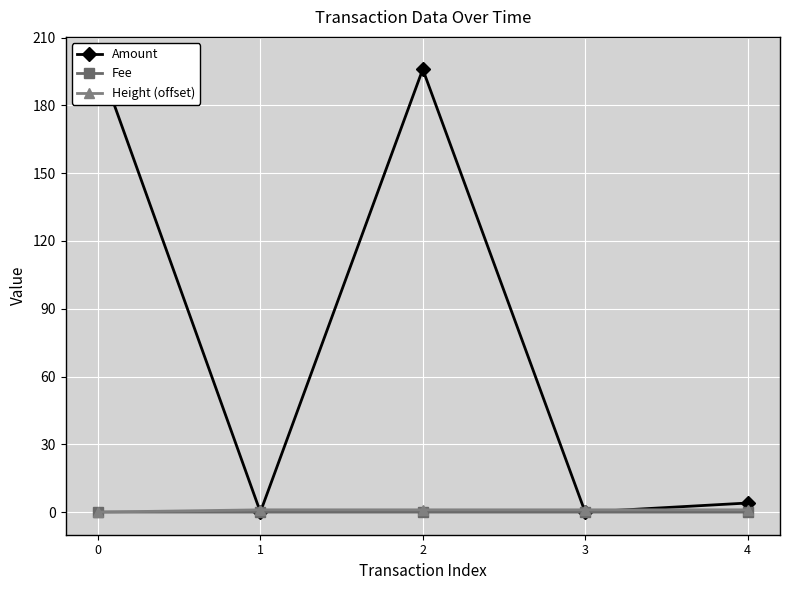

Is it true that Height (offset) equals 0.7 at 2?

False